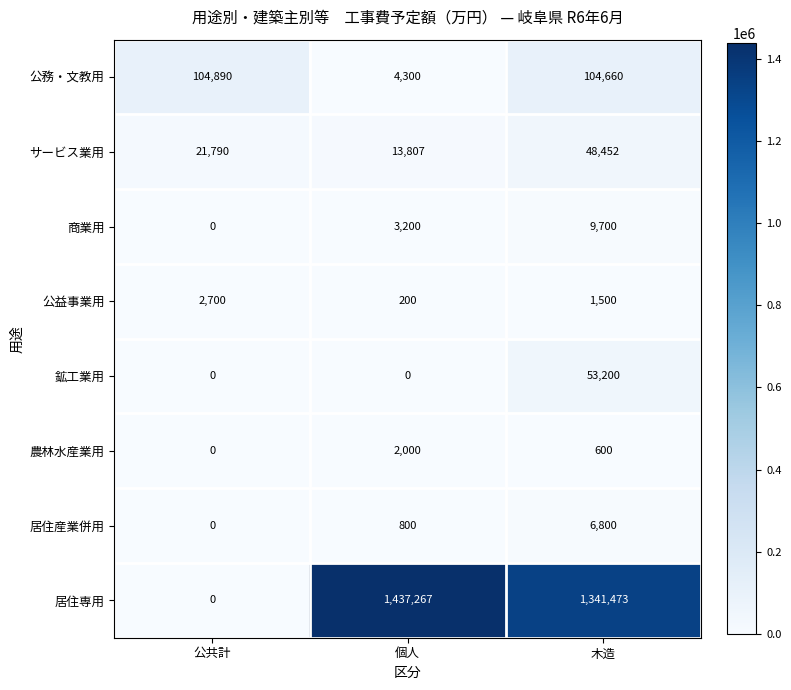

Reading left to right, what are all the values shown in this chart?

公務・文教用: 公共計=104890	個人=4300	木造=104660
サービス業用: 公共計=21790	個人=13807	木造=48452
商業用: 公共計=0	個人=3200	木造=9700
公益事業用: 公共計=2700	個人=200	木造=1500
鉱工業用: 公共計=0	個人=0	木造=53200
農林水産業用: 公共計=0	個人=2000	木造=600
居住産業併用: 公共計=0	個人=800	木造=6800
居住専用: 公共計=0	個人=1437267	木造=1341473